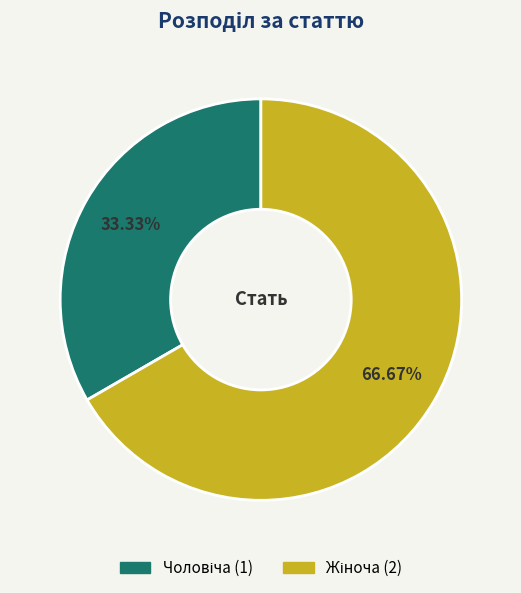

Count the number of slices in the pie.

2